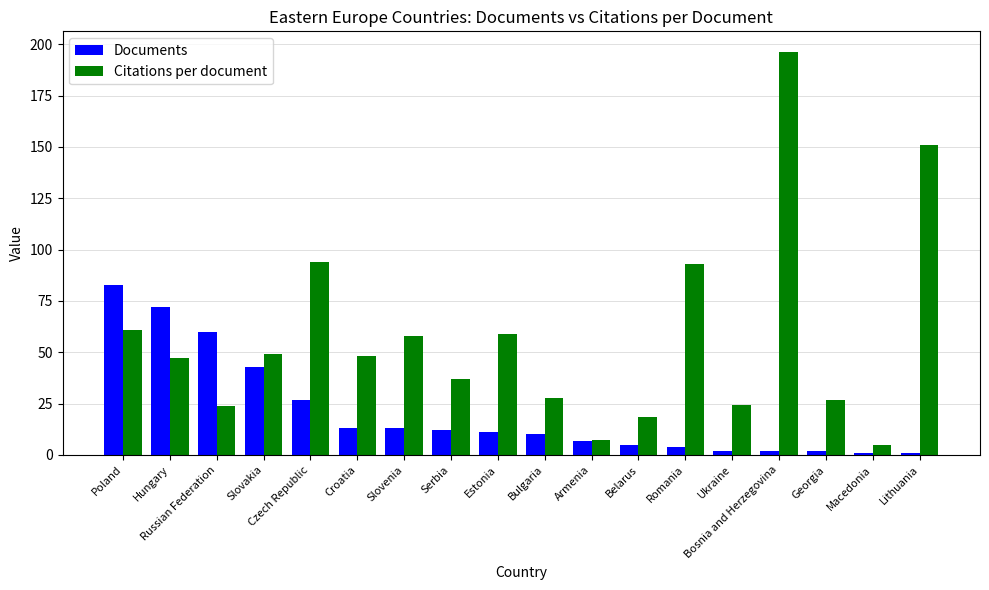

Where does the Citations per document series first go above 48?

Poland